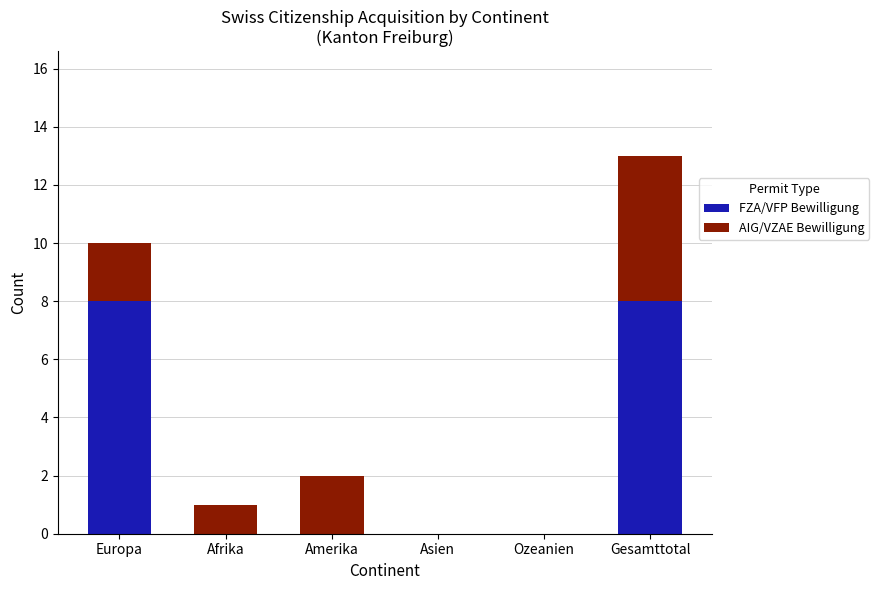

What is the total value across all series at Europa?

10